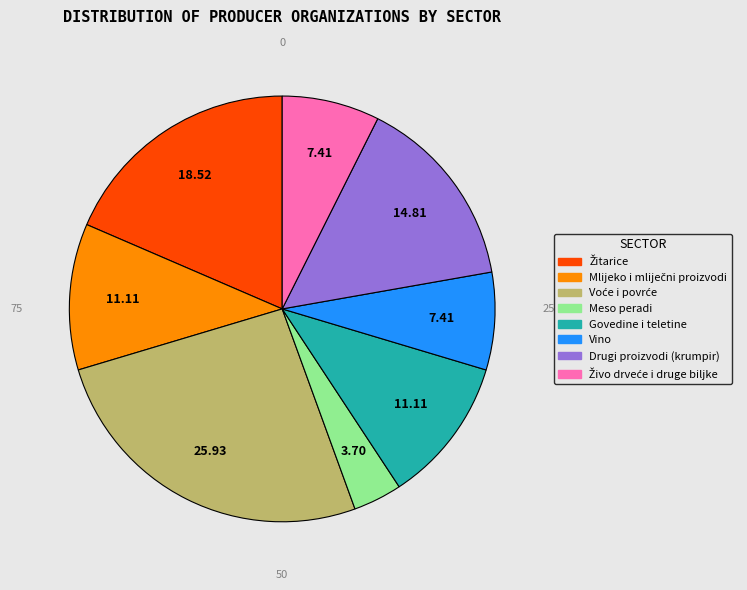

What portion of the pie excludes Žitarice?

81.5%